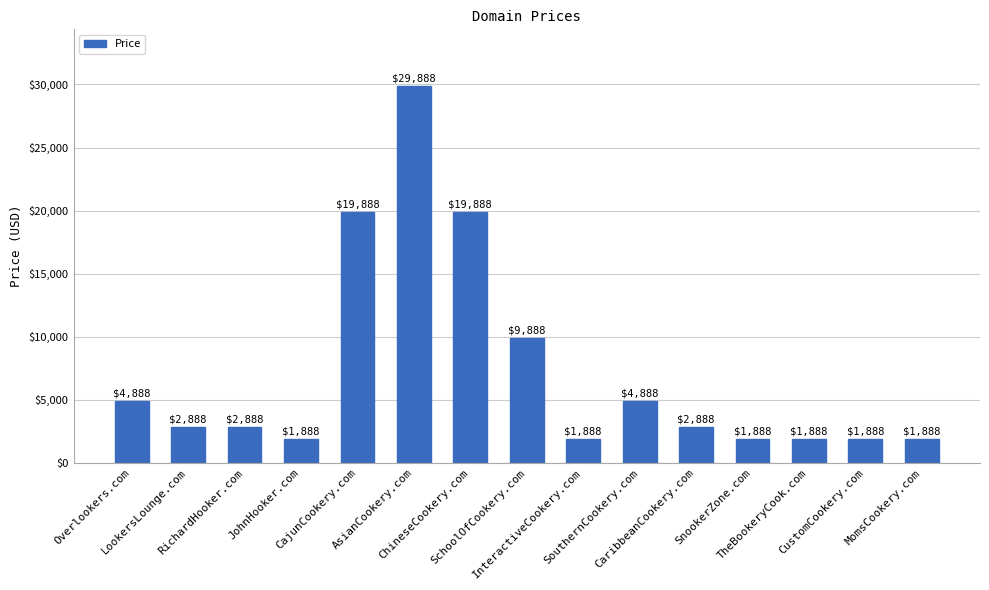

The chart shows a value of 15913 at AsianCookery.com. True or false?

False